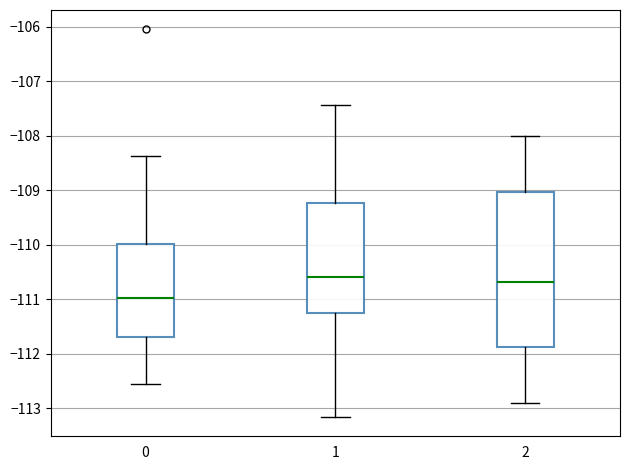

Reading left to right, read every box against the y-axis: the position of its median line, the range the box covers, and the ends of its whiskers. The values are not printed on the chart, so give them approximately, as read against the axis.

0: median -111.0, box -111.7 to -110.0, whiskers -112.6 to -108.4
1: median -110.6, box -111.3 to -109.2, whiskers -113.2 to -107.4
2: median -110.7, box -111.9 to -109.0, whiskers -112.9 to -108.0